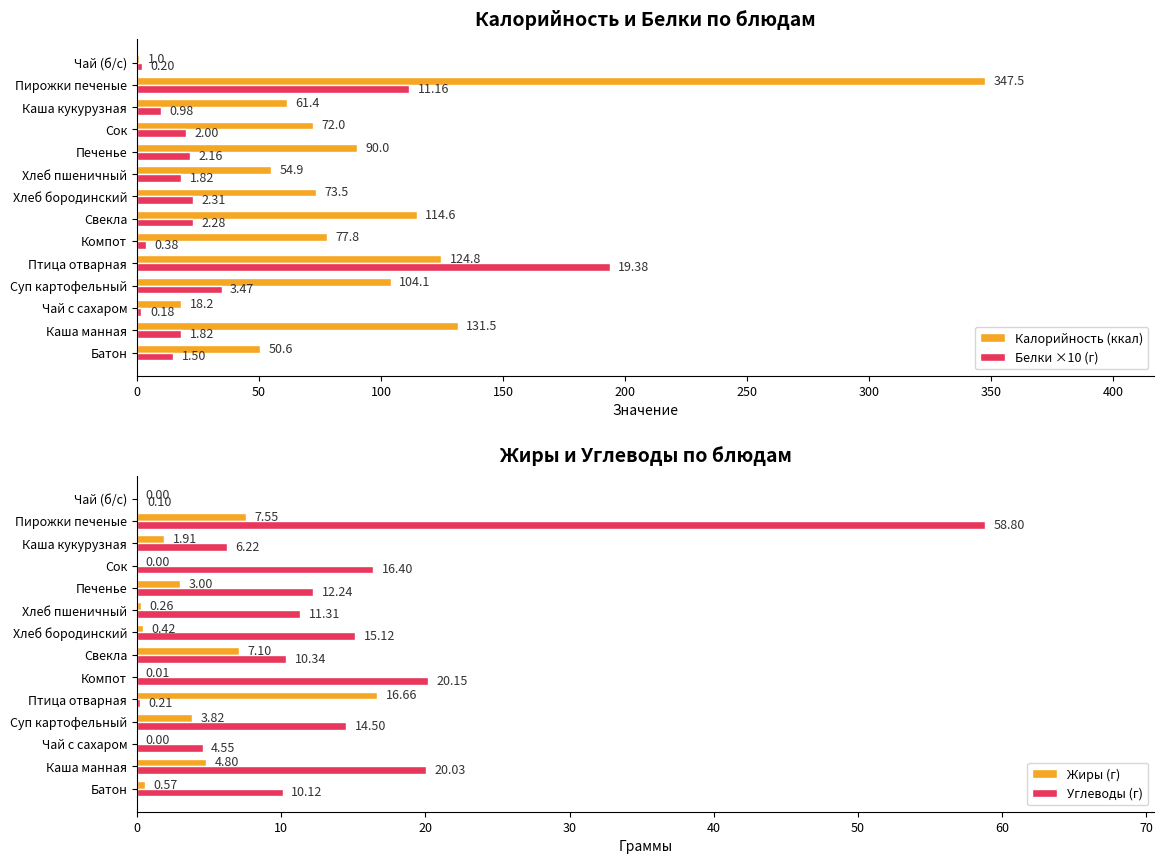

What is the minimum value for Белки ×10 (г)?

1.8